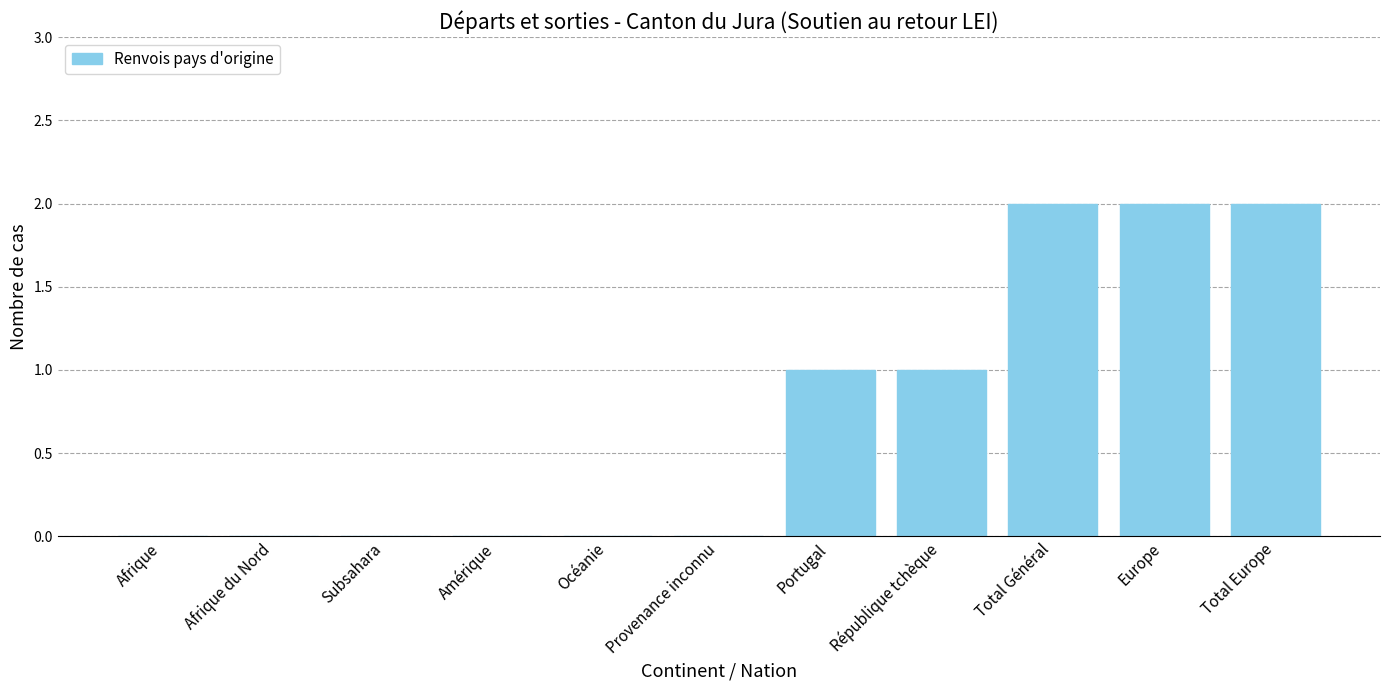

Is it true that the value at Total Général is 2?

True